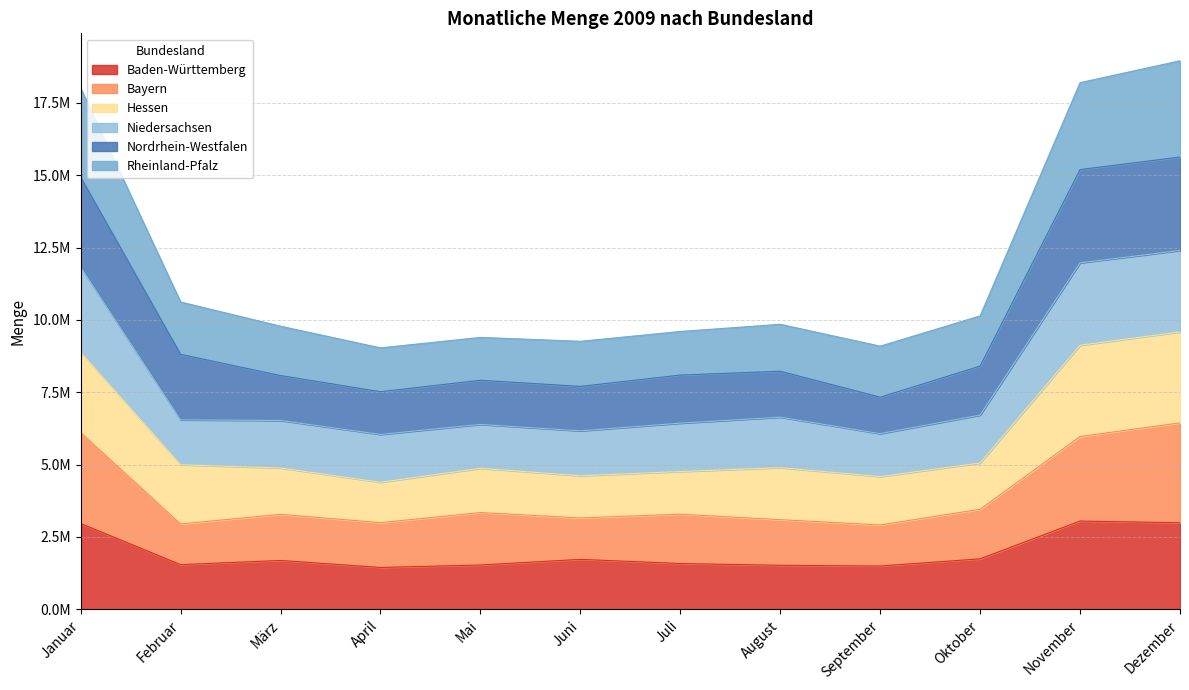

What is the label of the 4th point from the left?

April